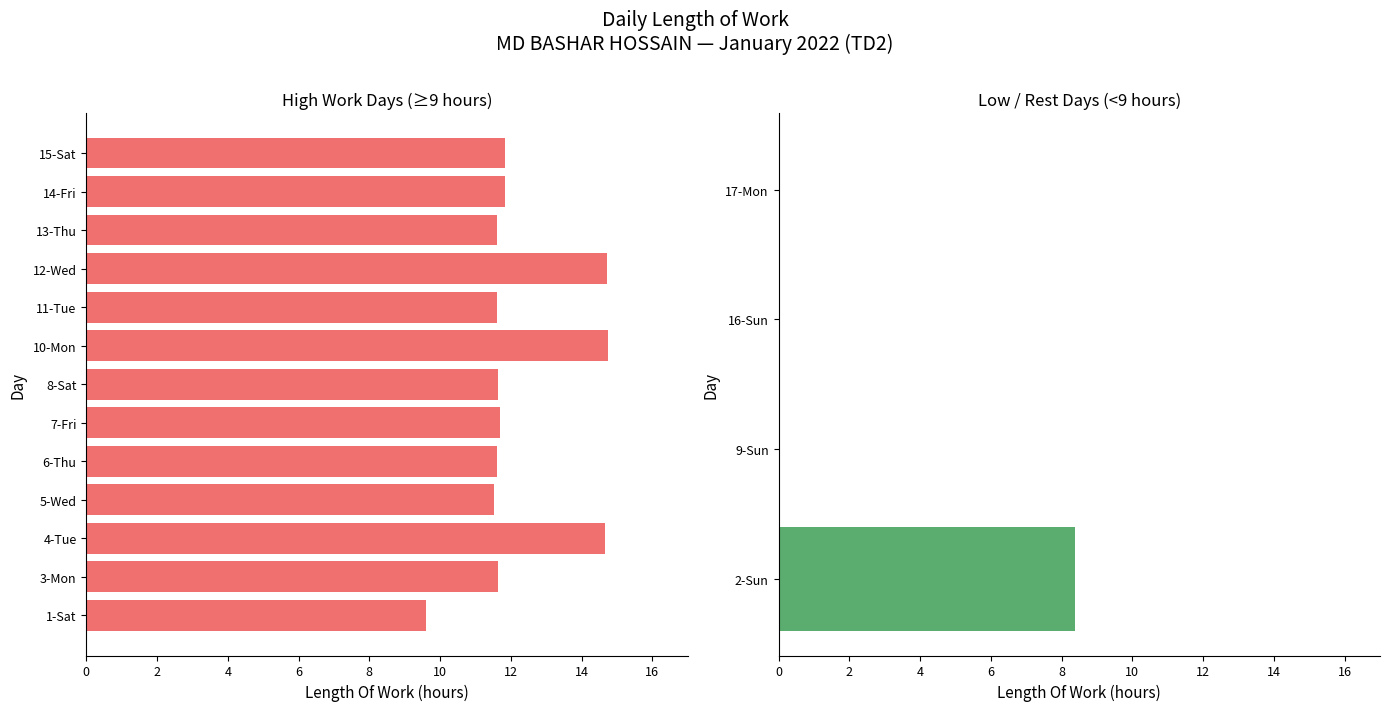

Read the value at 7-Fri.

11.7